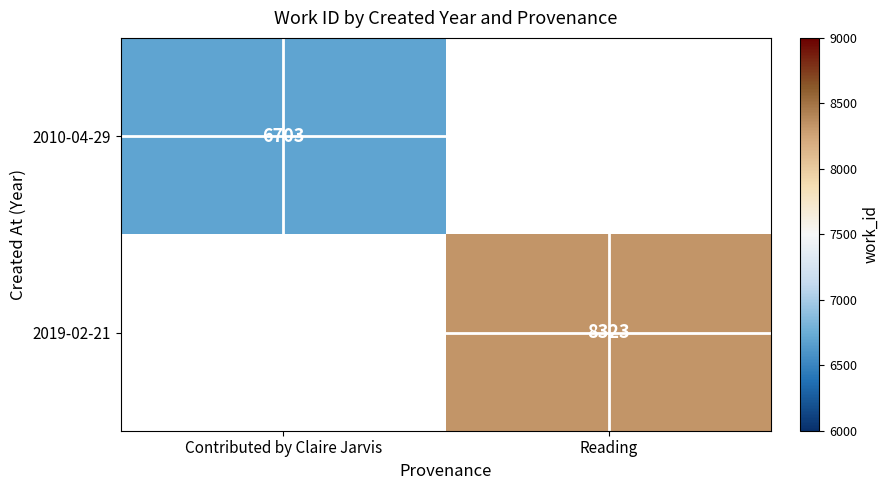

At how many categories does at least one series exceed 7190?

1